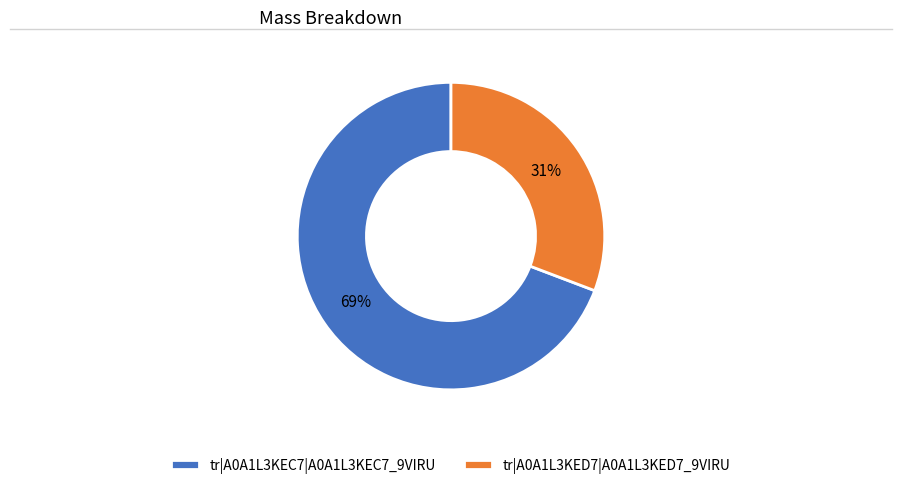

Does tr|A0A1L3KEC7|A0A1L3KEC7_9VIRU account for over 50% of the chart?

Yes